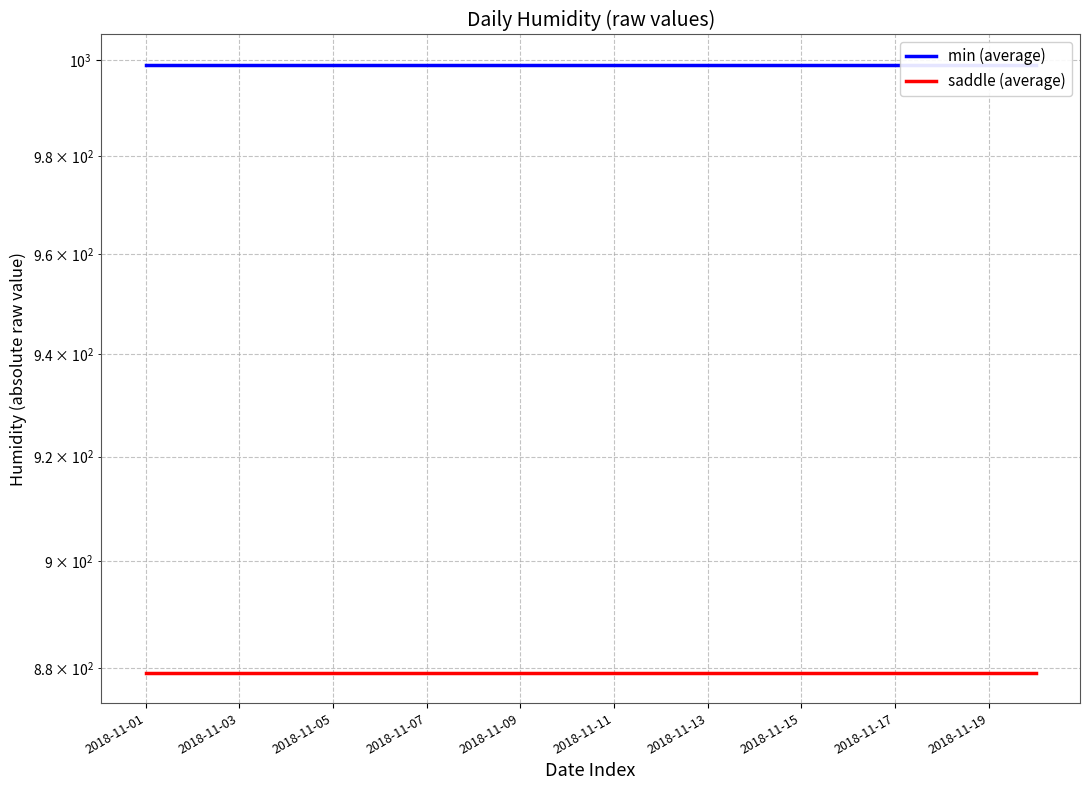

How many data points does each series have?

20